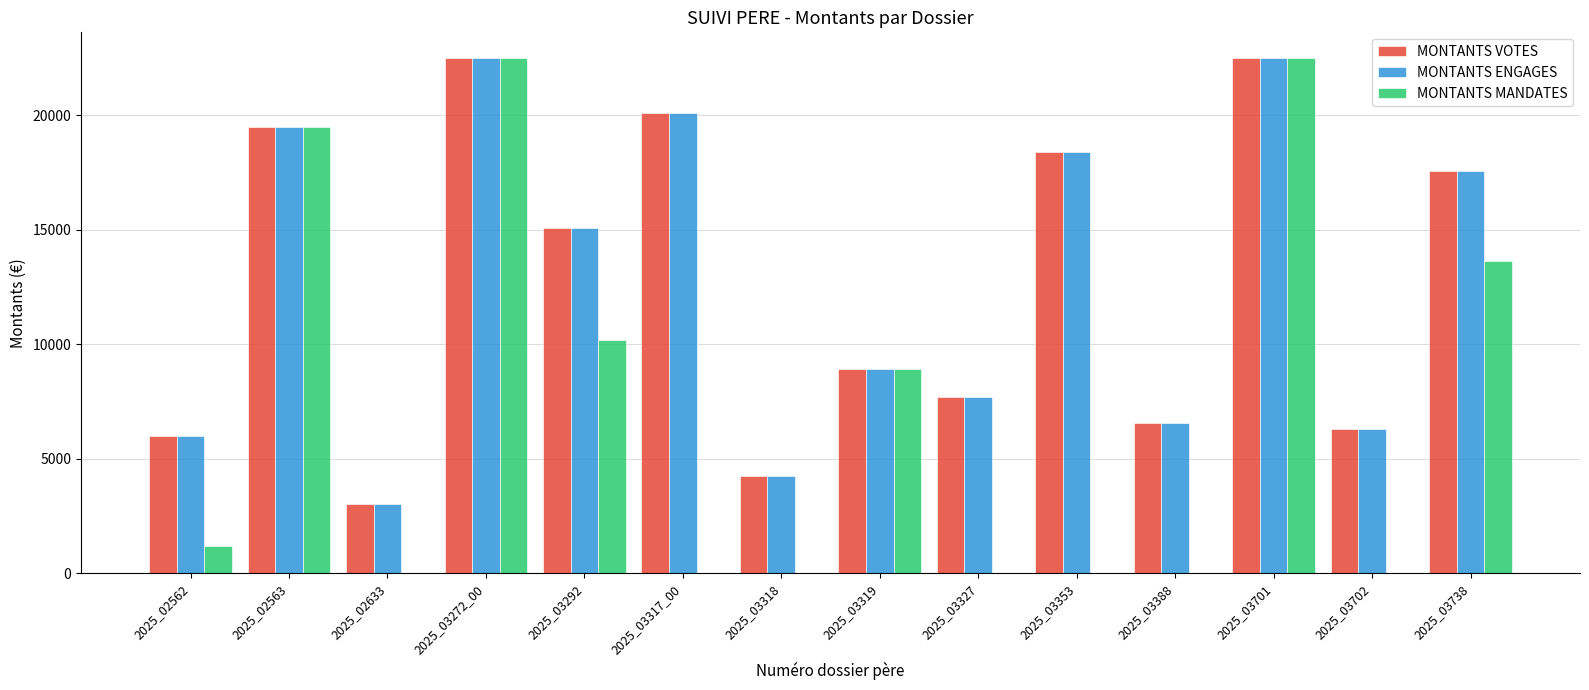

What is the difference between the MONTANTS ENGAGES values at 2025_02562 and 2025_03388?

582.0